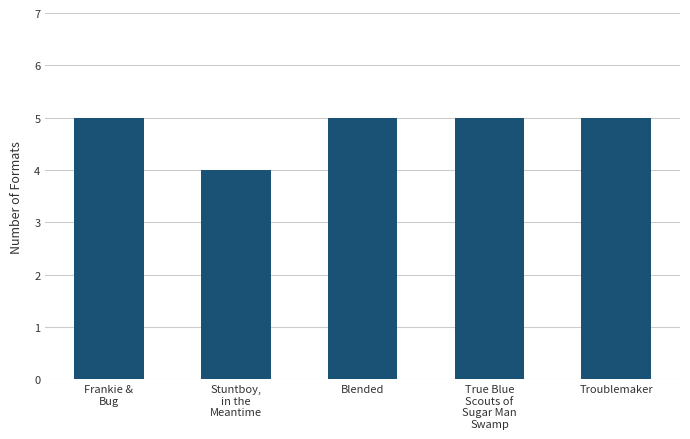

How many bars are there in total?

5